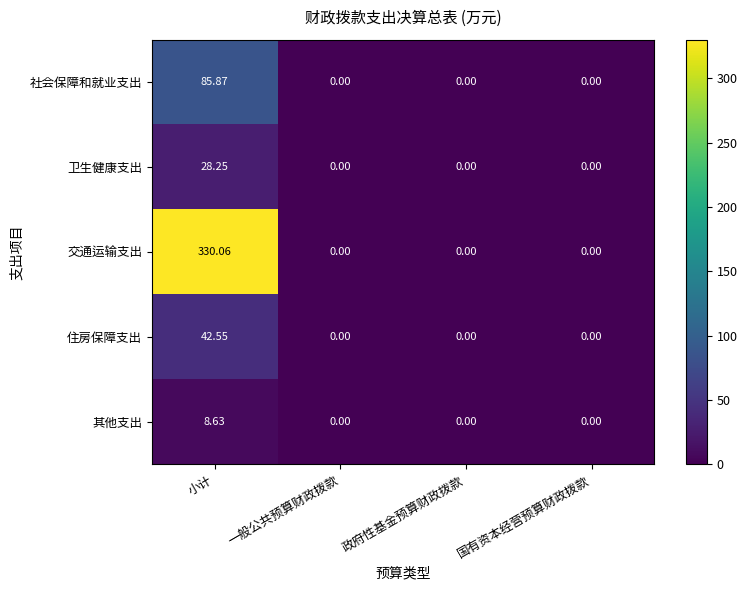

Which label corresponds to the largest value in the chart?

小计